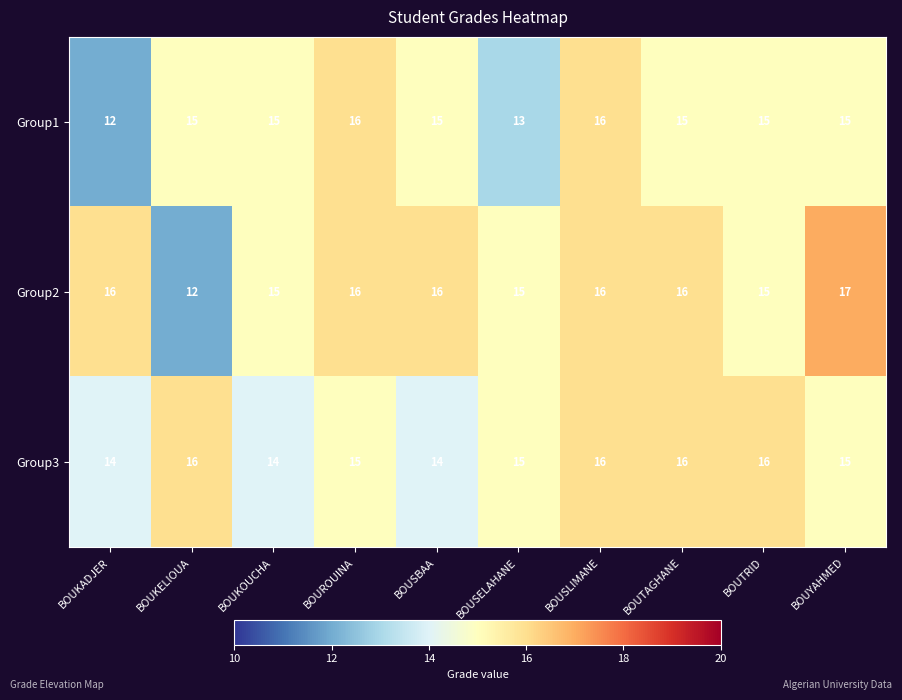

What is the smallest value displayed?

12